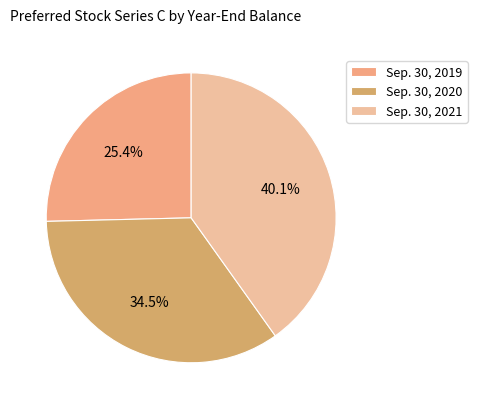

Which category has the smallest portion of the pie?

Sep. 30, 2019